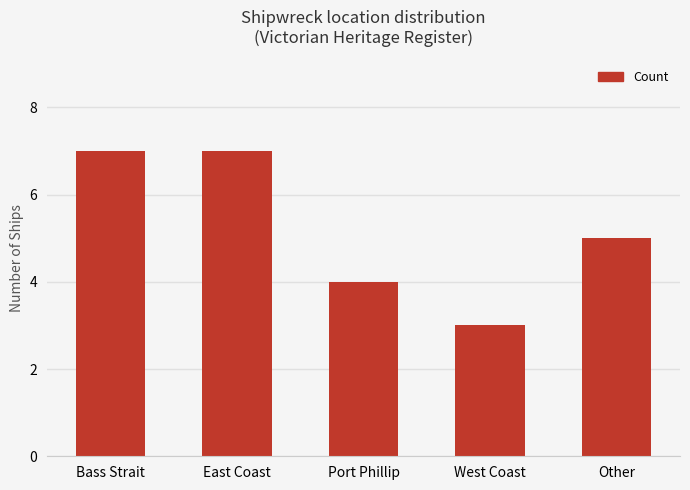

What is the minimum value shown in the chart?

3